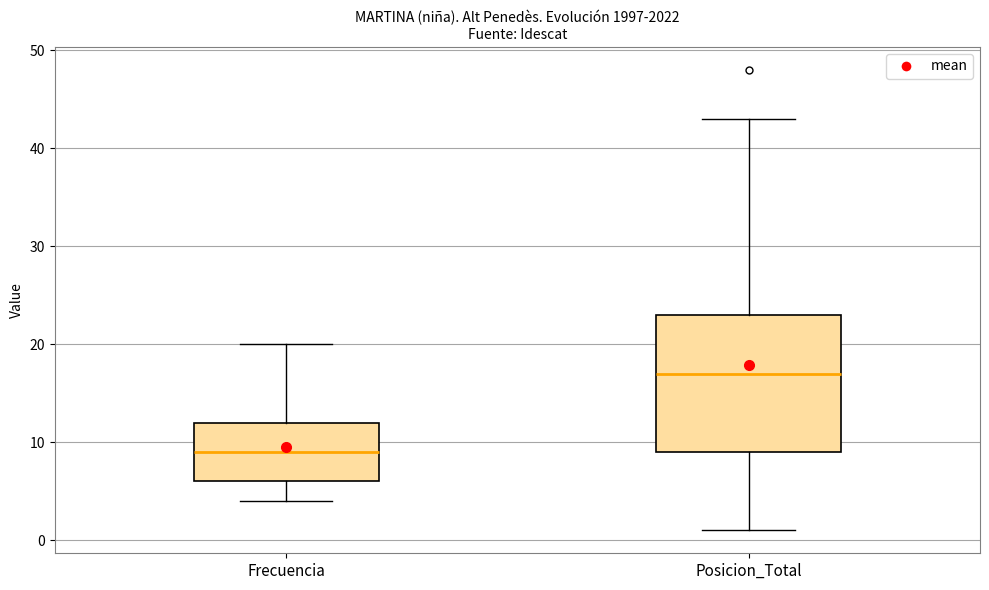

Comparing the boxes themselves (not the whiskers), which one is the tallest?

Posicion_Total